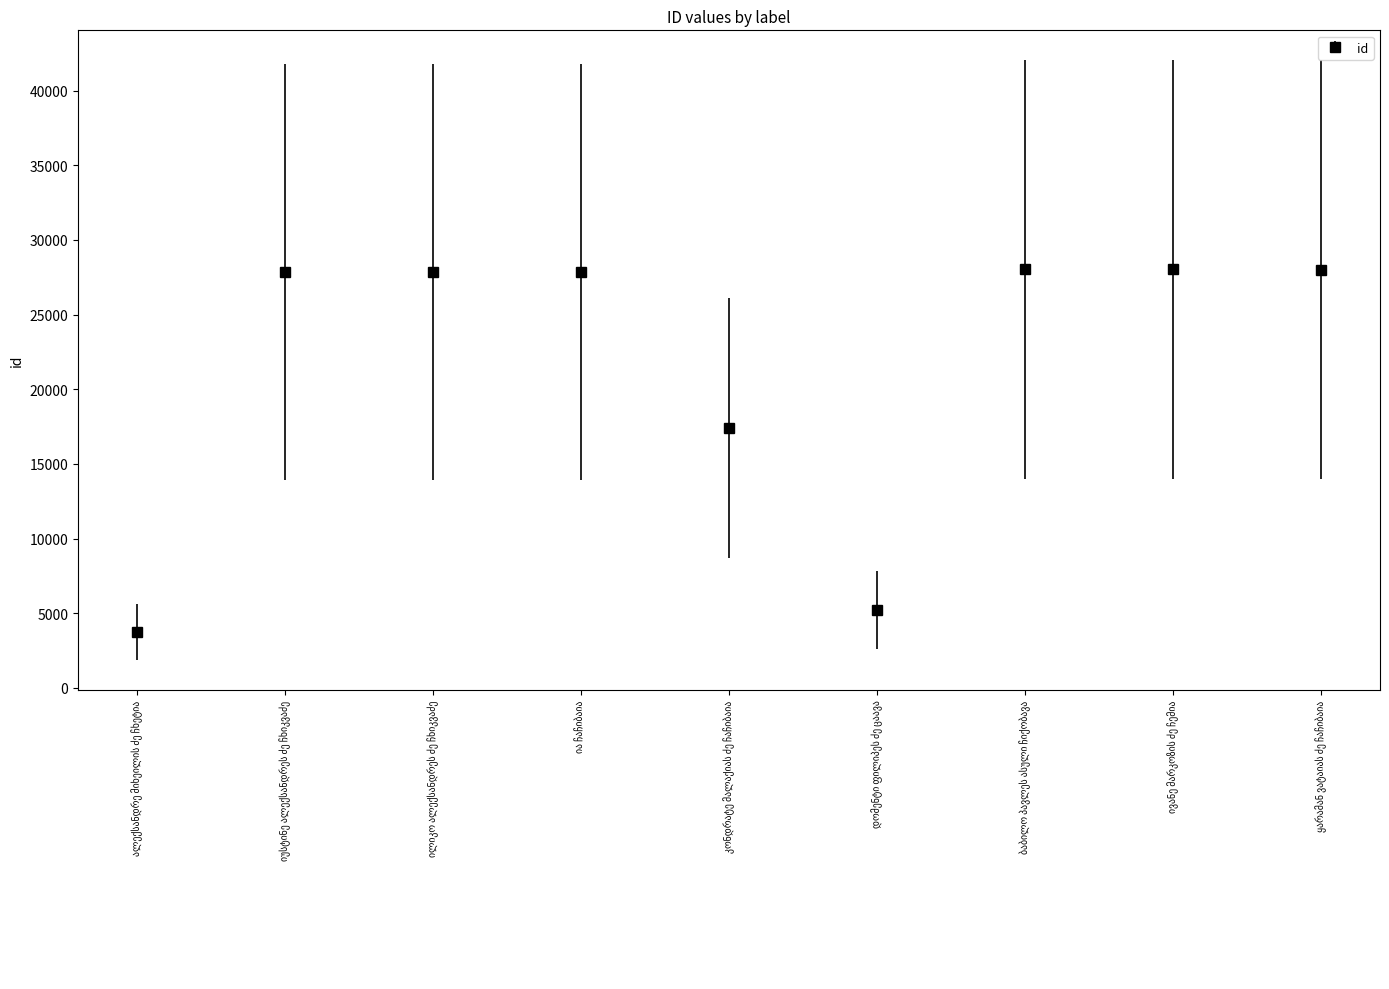

What is the smallest value displayed?

3733